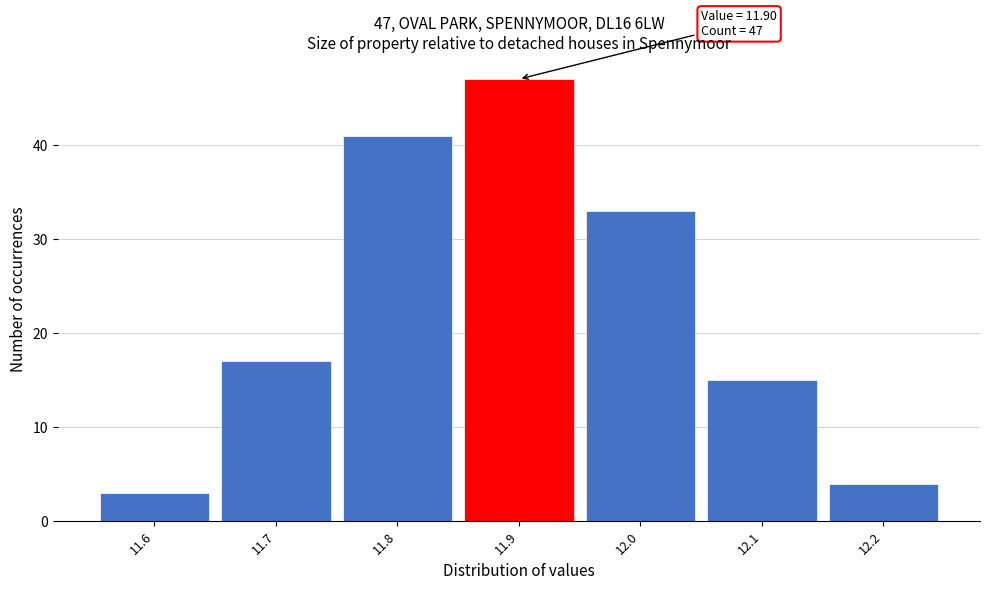

Which range on the x-axis has the tallest bar?

11.85 to 11.95